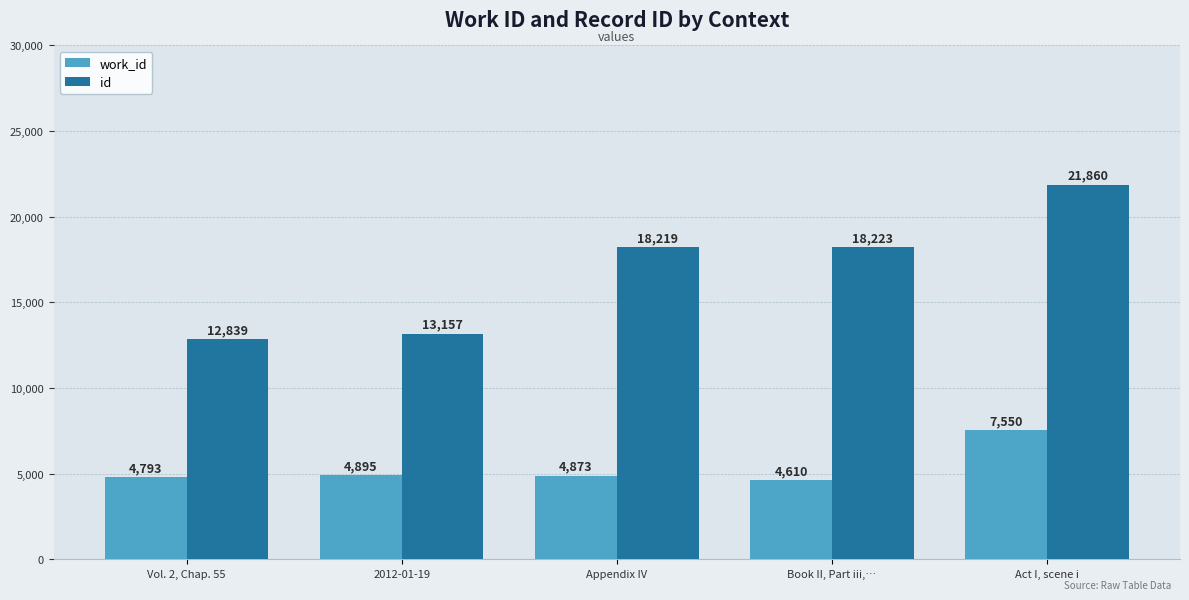

What is the difference between the maximum and second lowest values in the work_id series?

2757